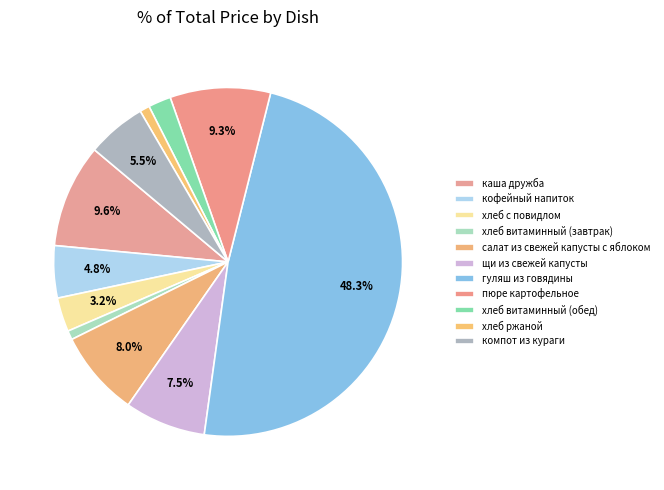

Is there a majority slice in this chart?

No